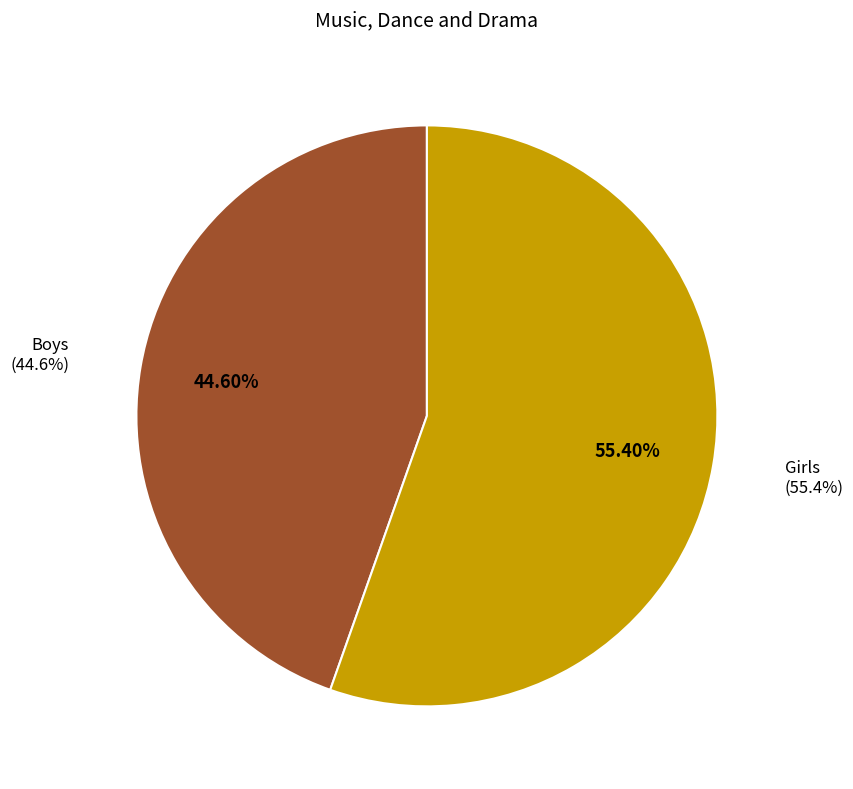

Count the number of slices in the pie.

2